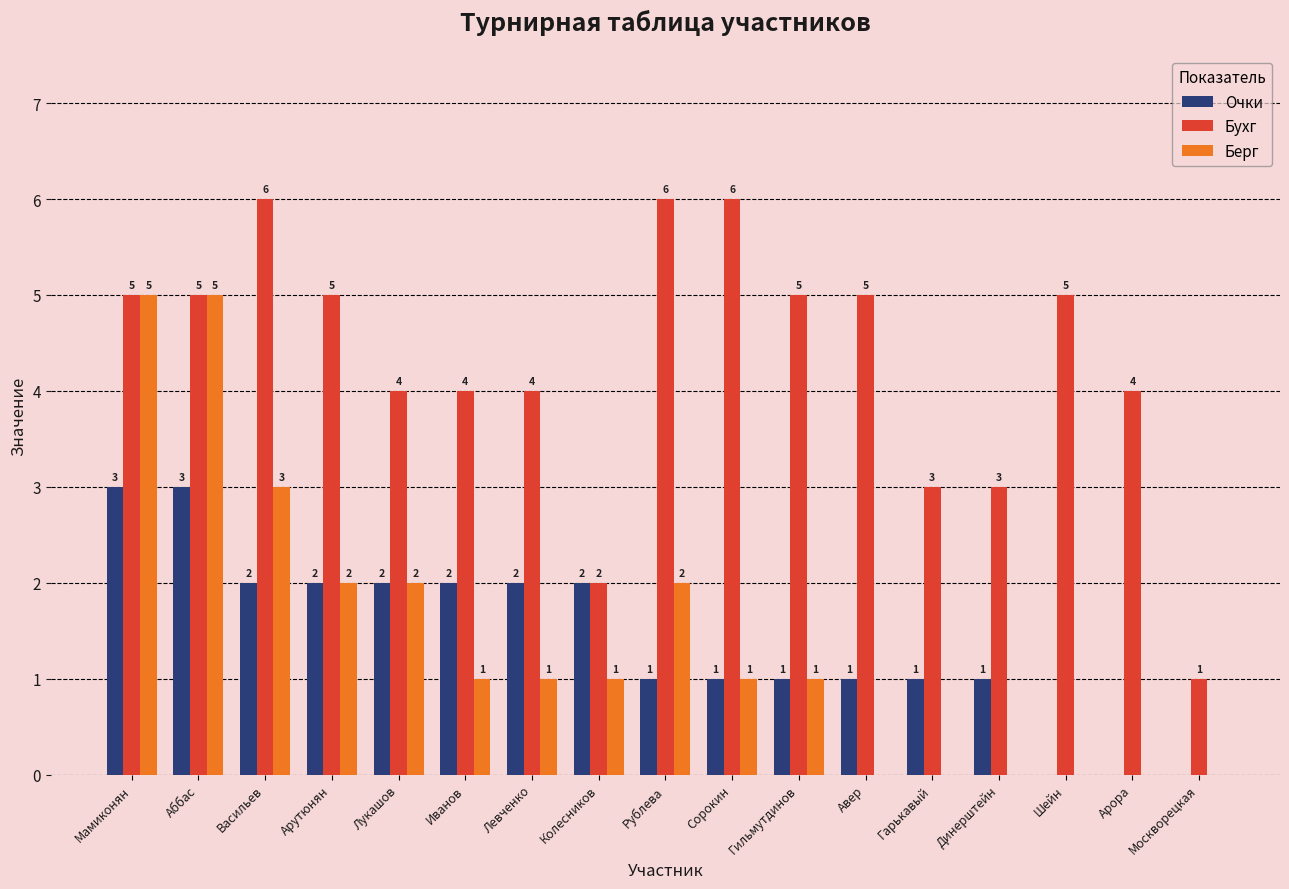

How many groups of bars are there?

17